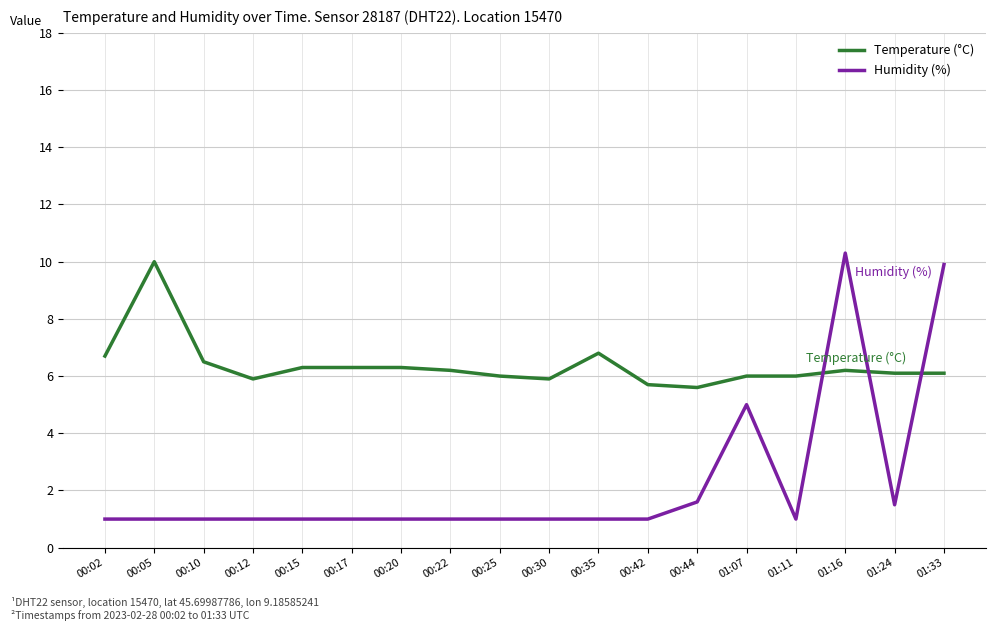

Is the value of Temperature (°C) at 01:07 greater than the value of Humidity (%) at 00:10?

Yes